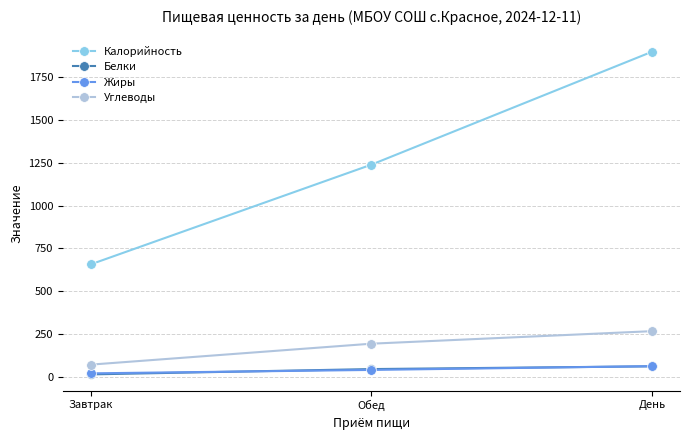

What are all the series names shown in the legend?

Калорийность, Белки, Жиры, Углеводы